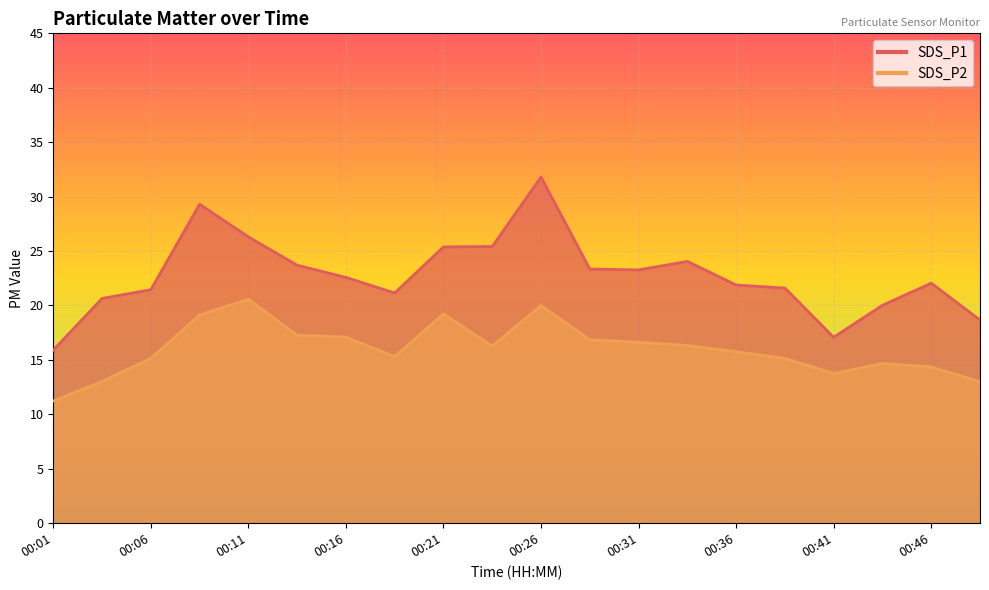

Where does the SDS_P2 series first go above 16?

00:09